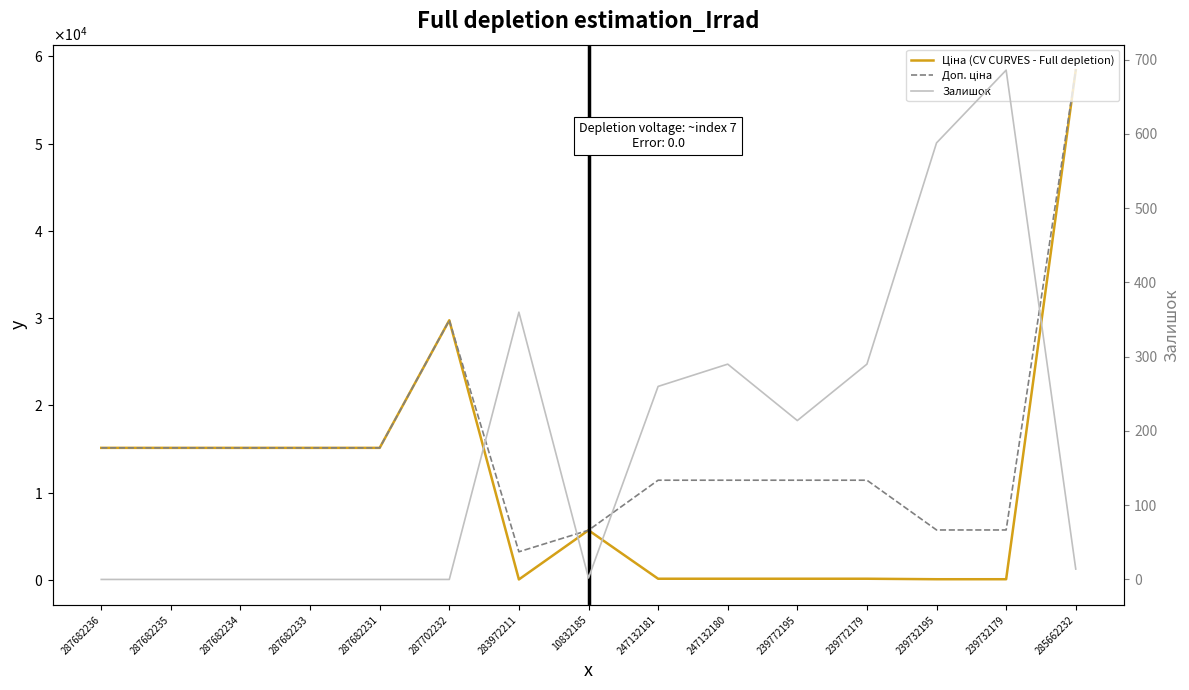

List the series in order of their overall mean, highest first.

Доп. ціна, Ціна (CV CURVES - Full depletion), Залишок